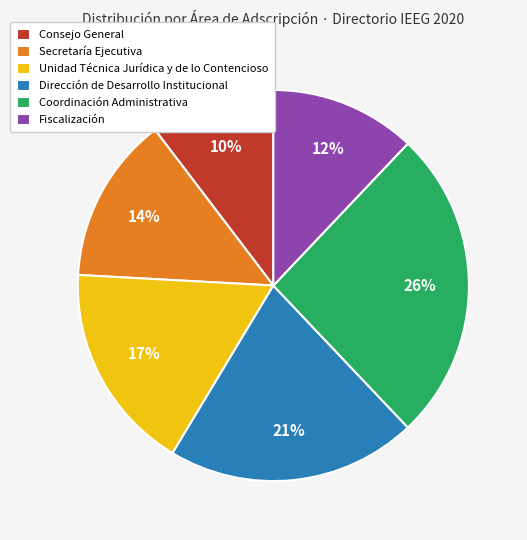

To the nearest percent, what is the average slice percentage?

17%